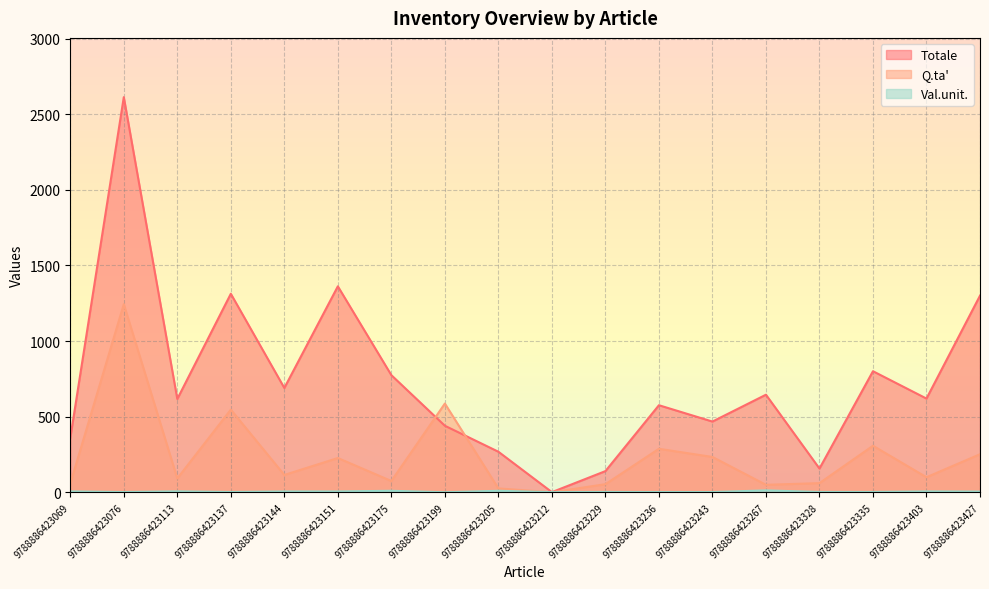

What is the value of the Totale point at the 13th from the left?

468.0